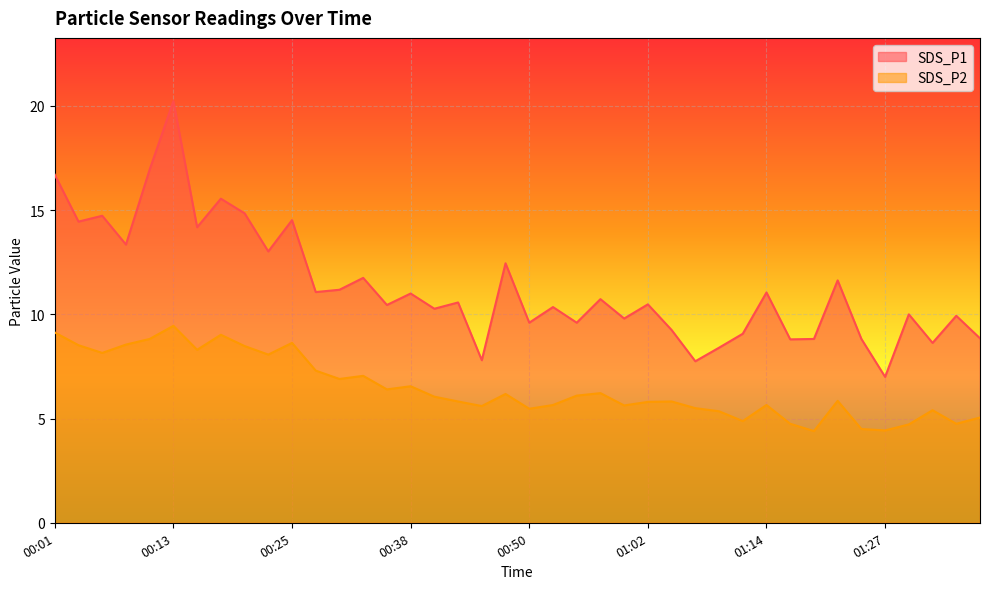

What is the sum of all SDS_P1 values?

453.6